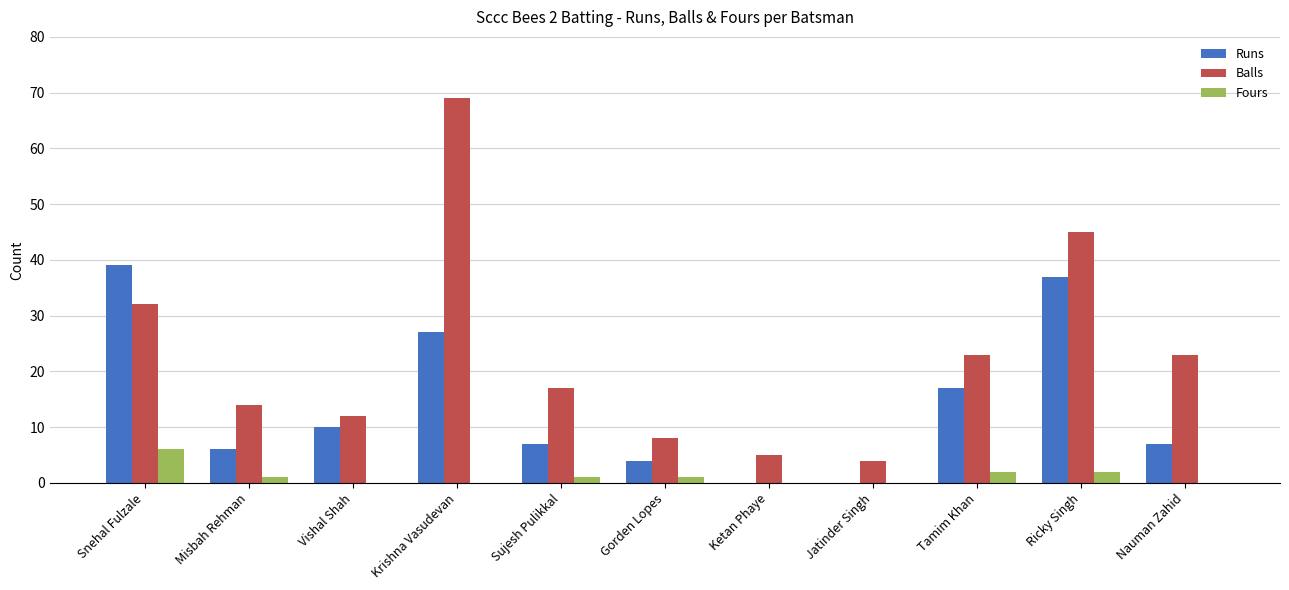

What is the sum of all Fours values?

13